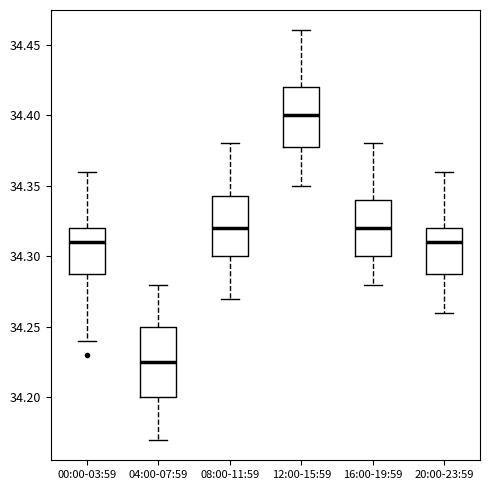

Which box is the tallest, from its lower edge to its upper edge?

04:00-07:59